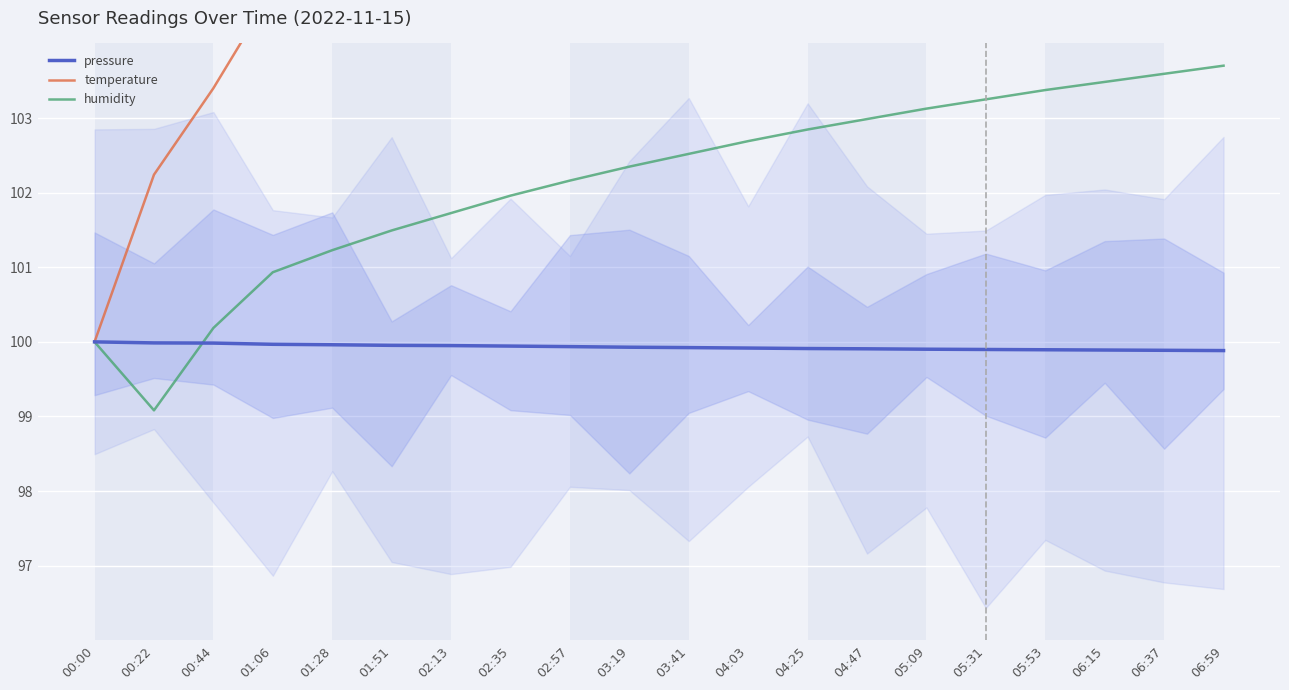

True or false: humidity has more than 2 points higher than both neighbors.

False